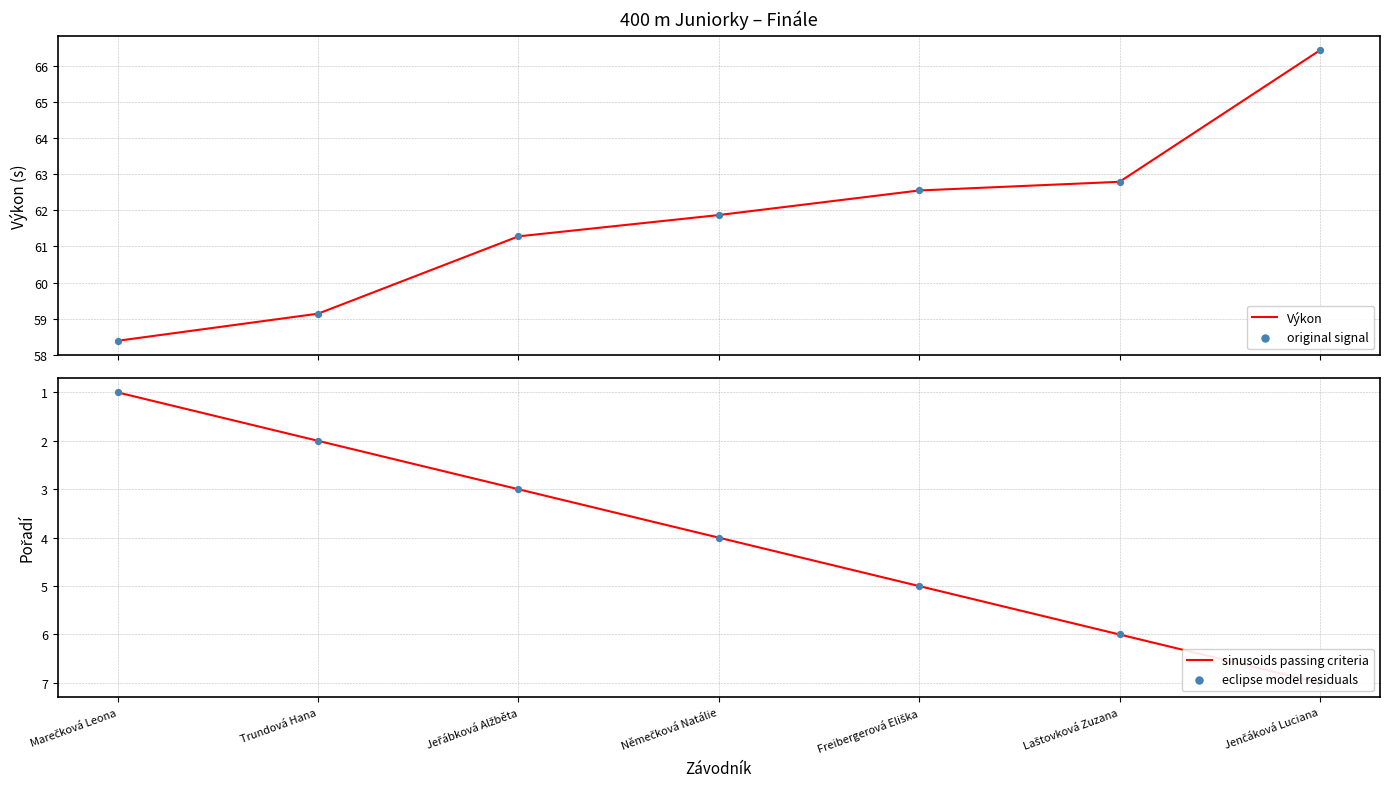

Which series contains the lowest Y value?

sinusoids passing criteria